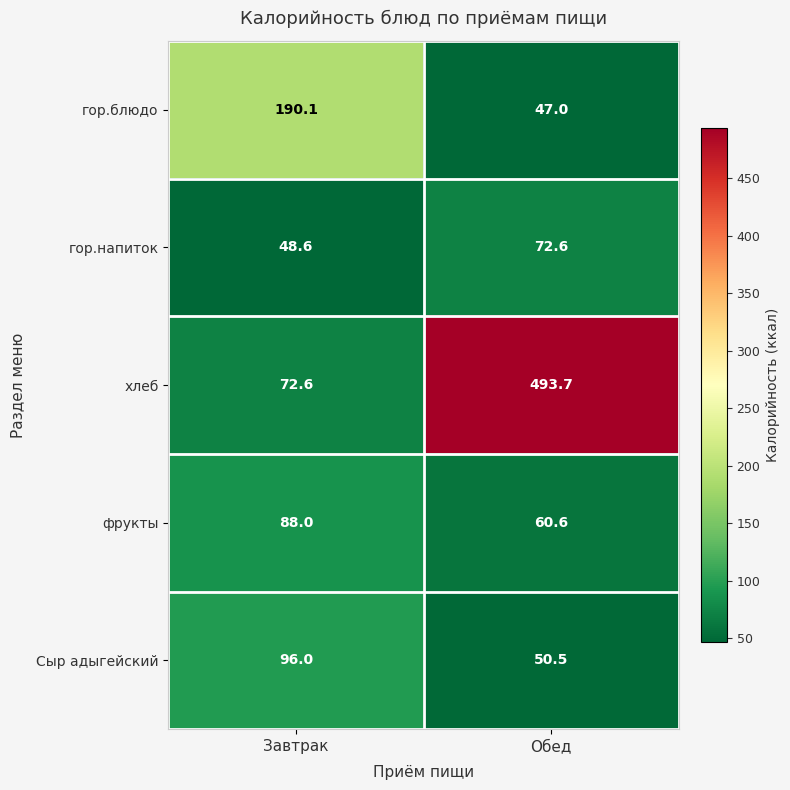

What is the sum of all хлеб values?

566.3